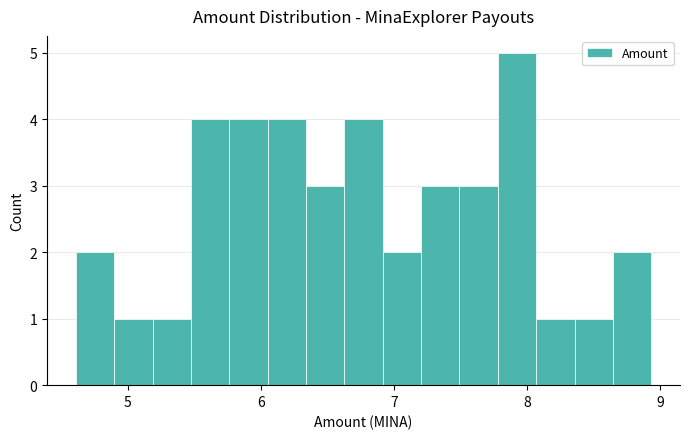

Around what value on the x-axis is the tallest bar? Give the approximate position of its centre, as read against the axis.

7.9